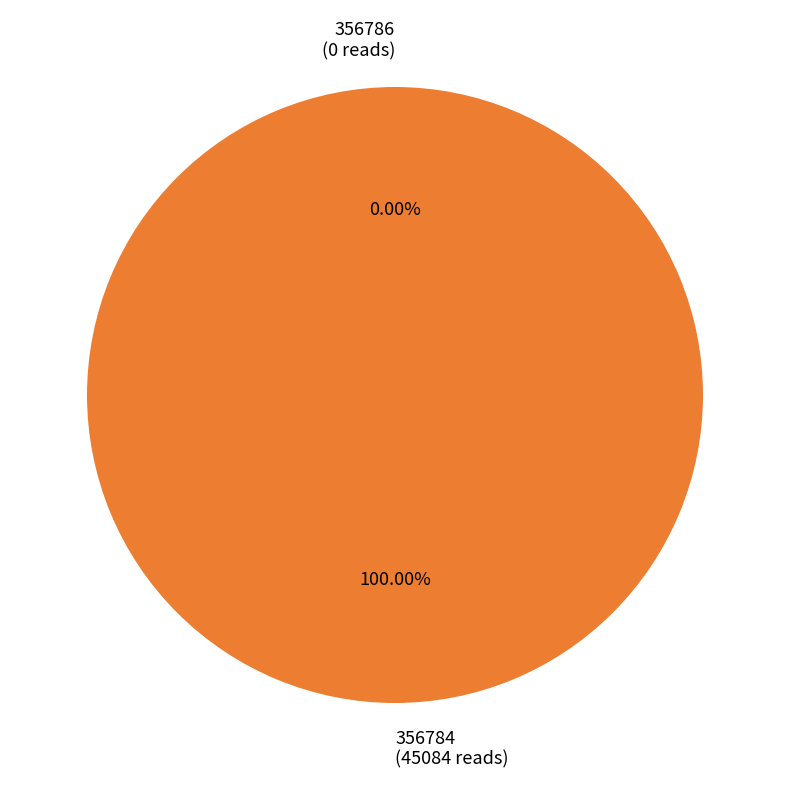

Does 356784 account for over 50% of the chart?

Yes